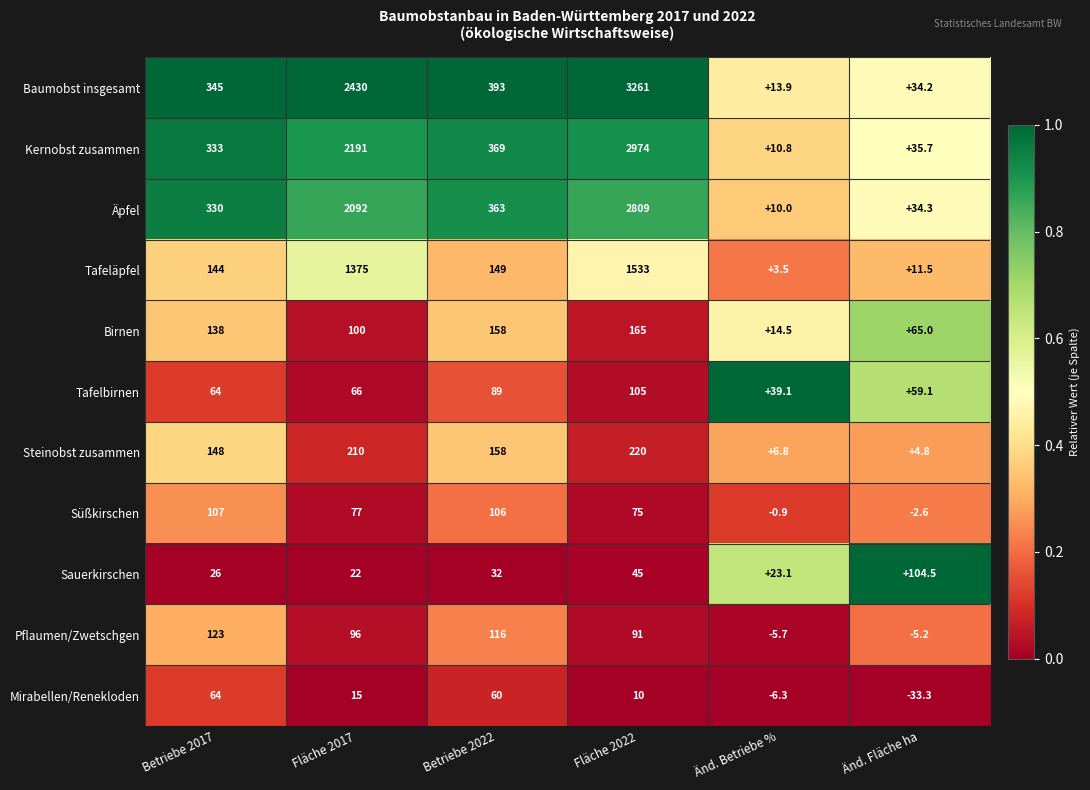

The value of Pflaumen/Zwetschgen at Betriebe 2017 is 123.0. True or false?

True